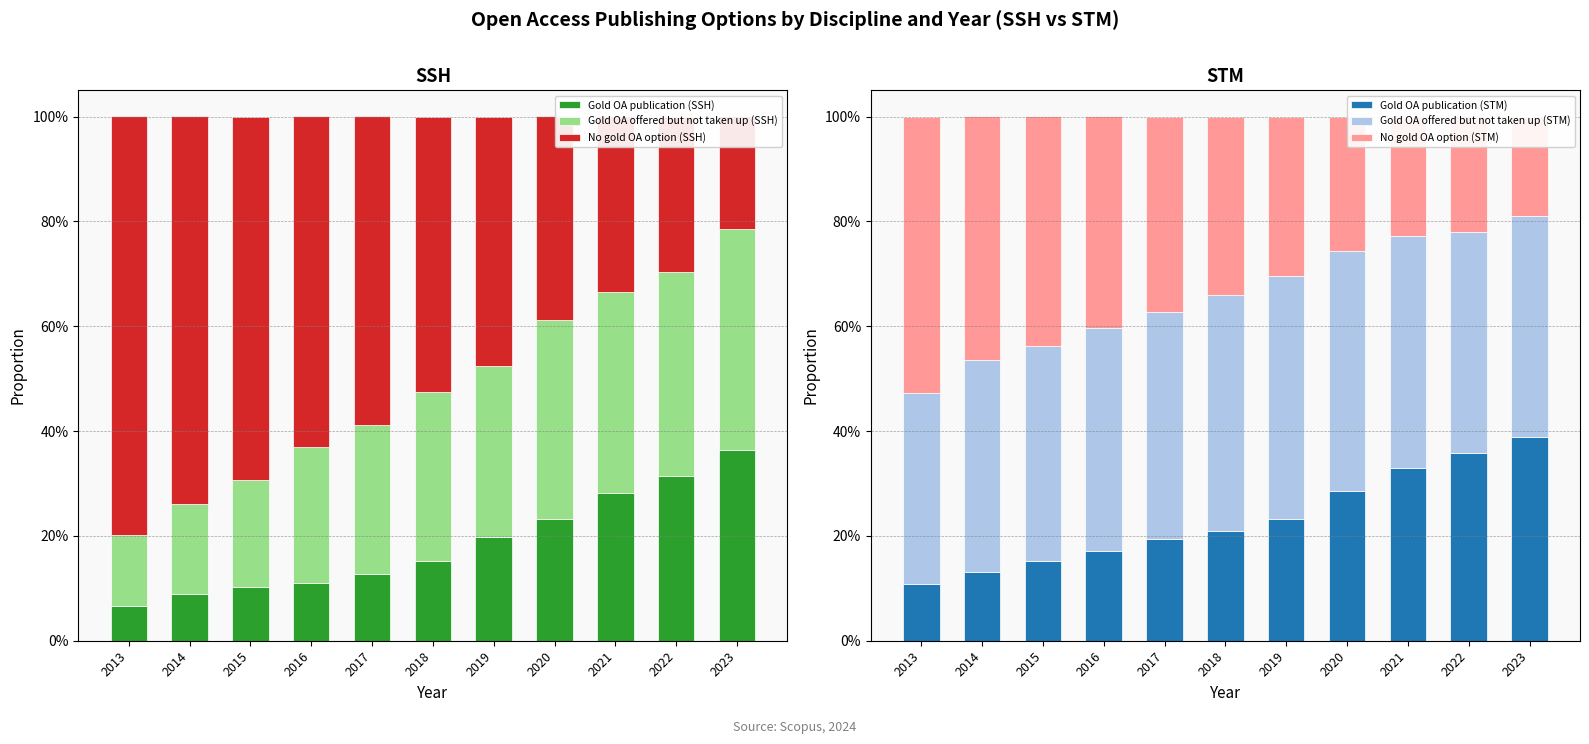

How many categories are shown in the chart?

11